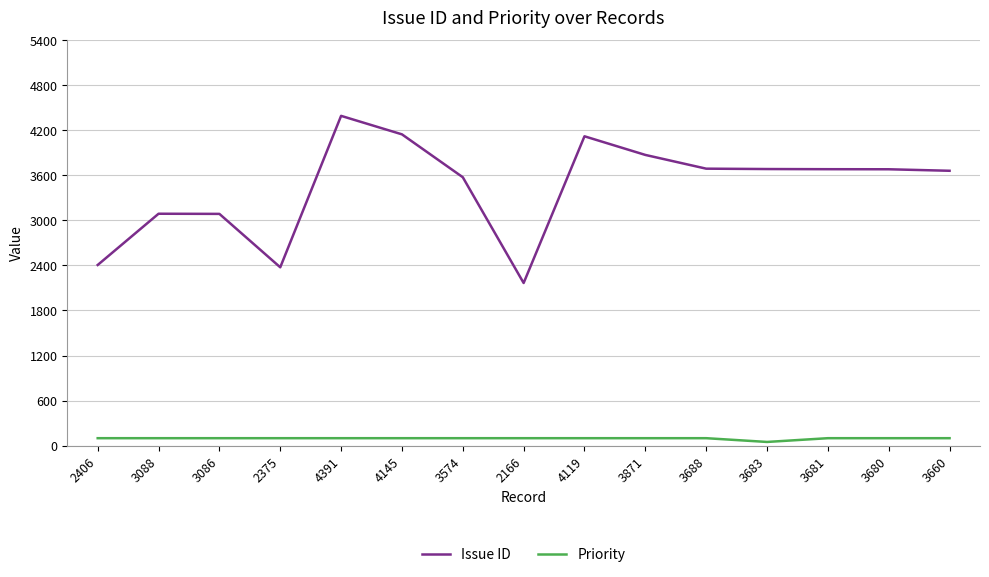

How many distinct data groups are displayed?

2